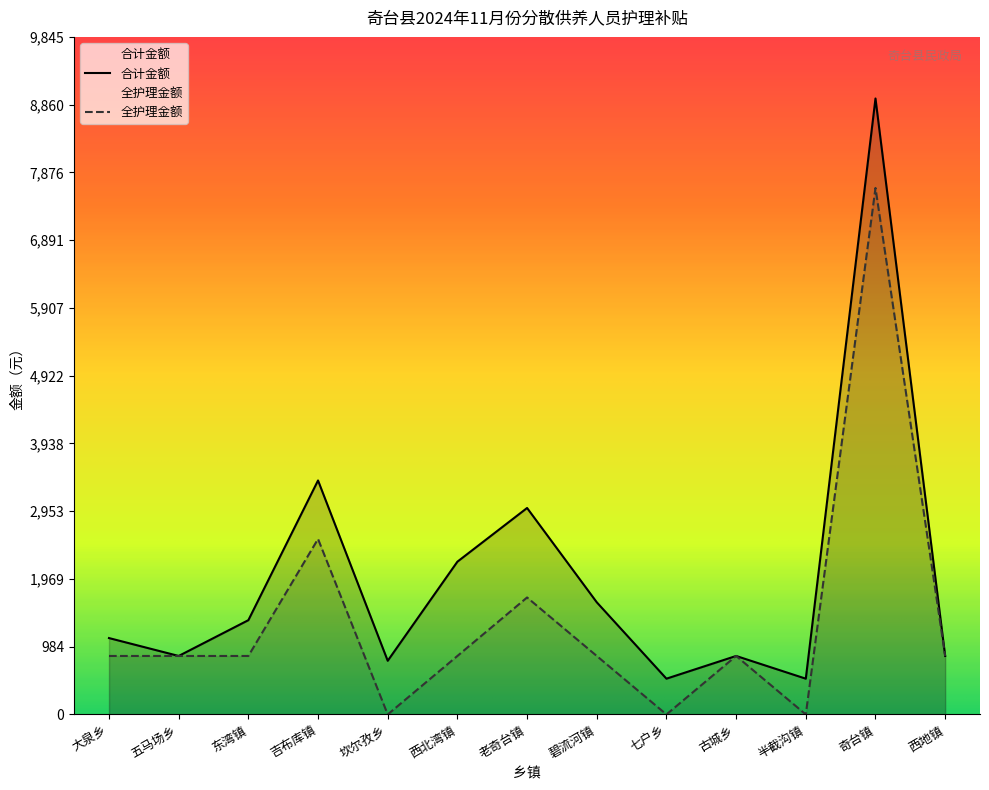

Which has a higher value, 古城乡 or 东湾镇?

东湾镇